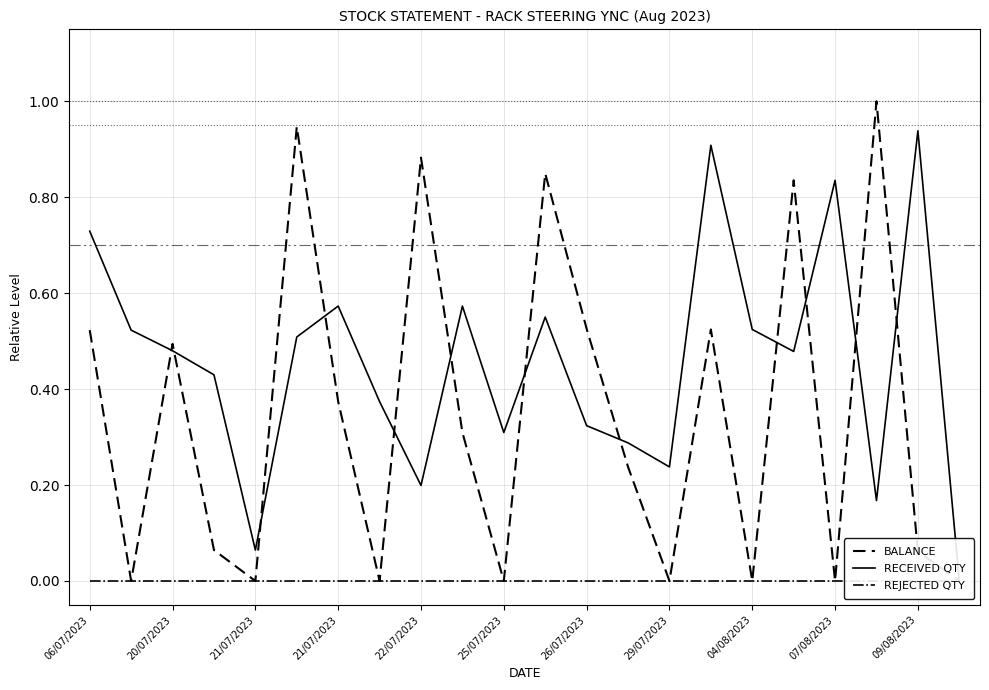

How many distinct data groups are displayed?

3